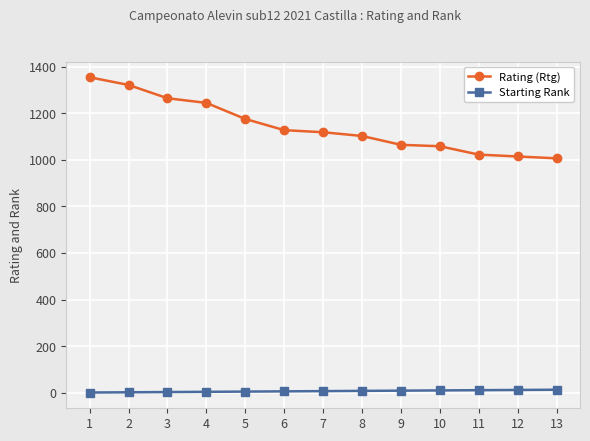

Rank the series by their maximum value, from lowest to highest.

Starting Rank, Rating (Rtg)